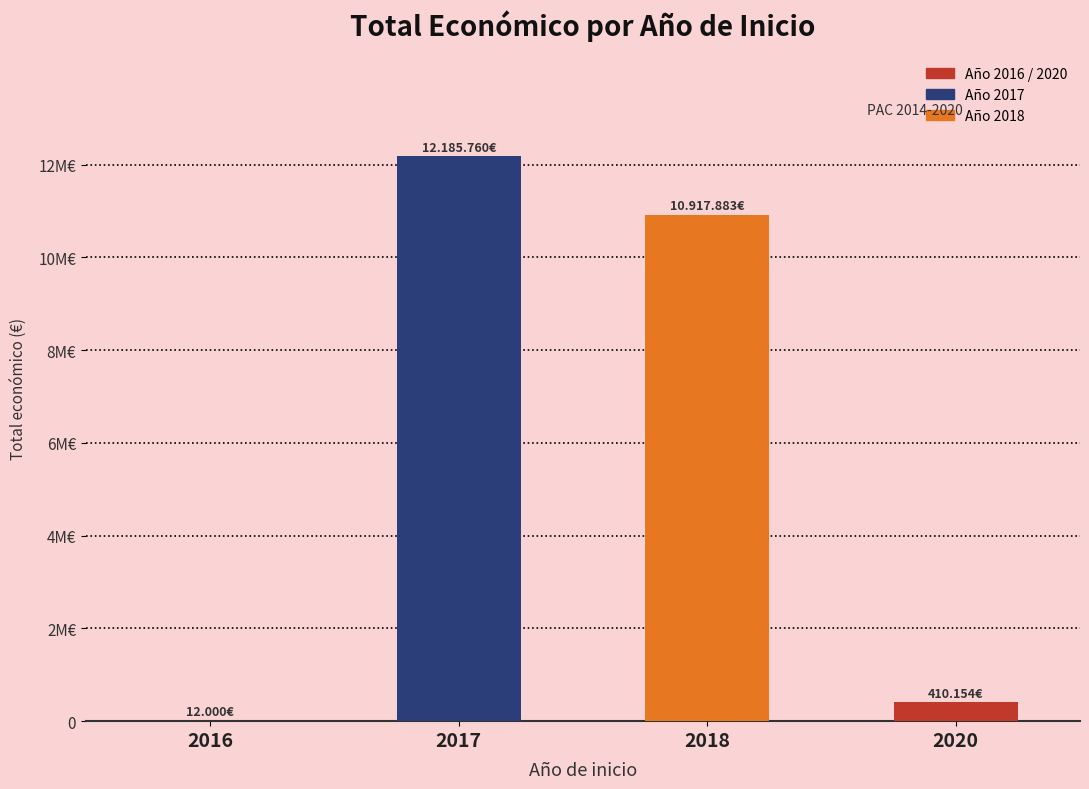

Are the bars horizontal?

No